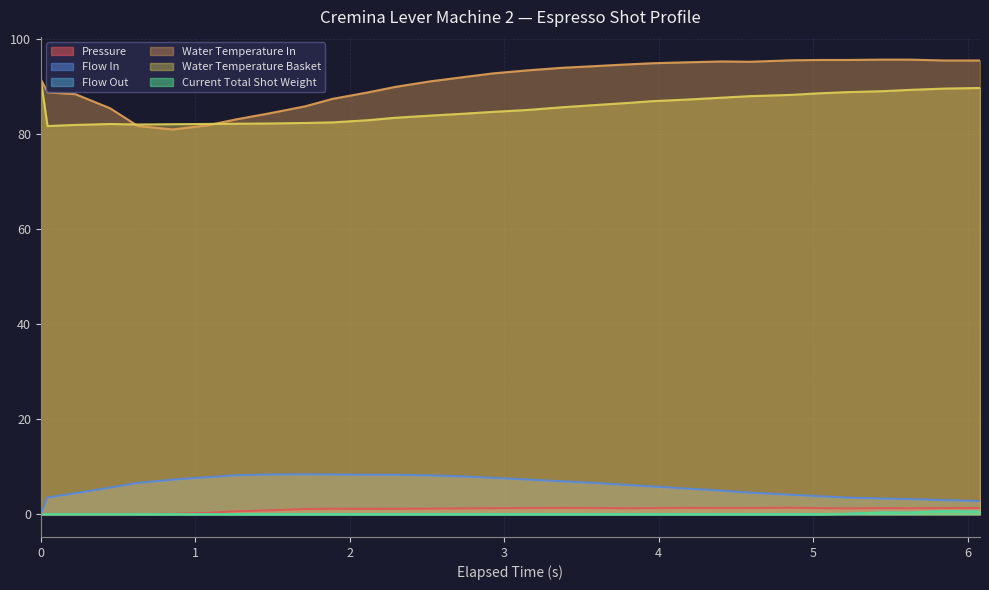

True or false: water_temperature_basket and current_total_shot_weight cross at least once.

False